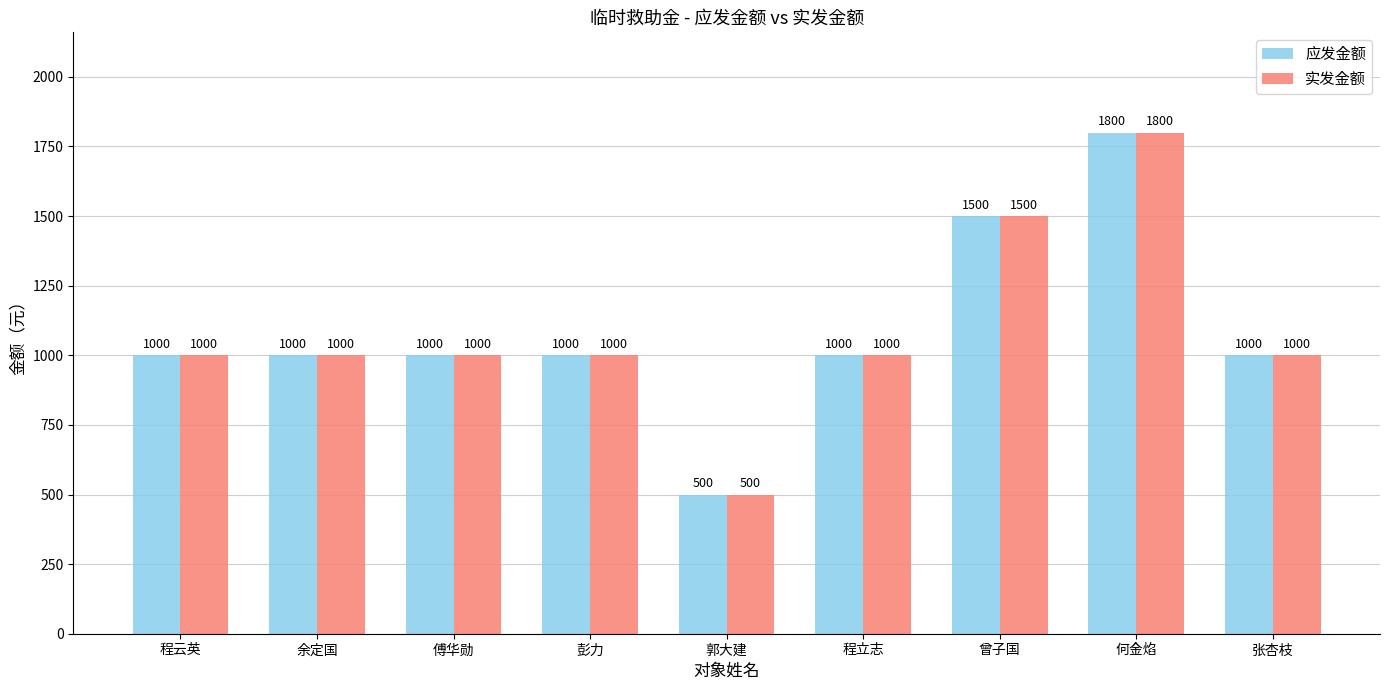

What is the difference between the 实发金额 values at 彭力 and 曾子国?

500